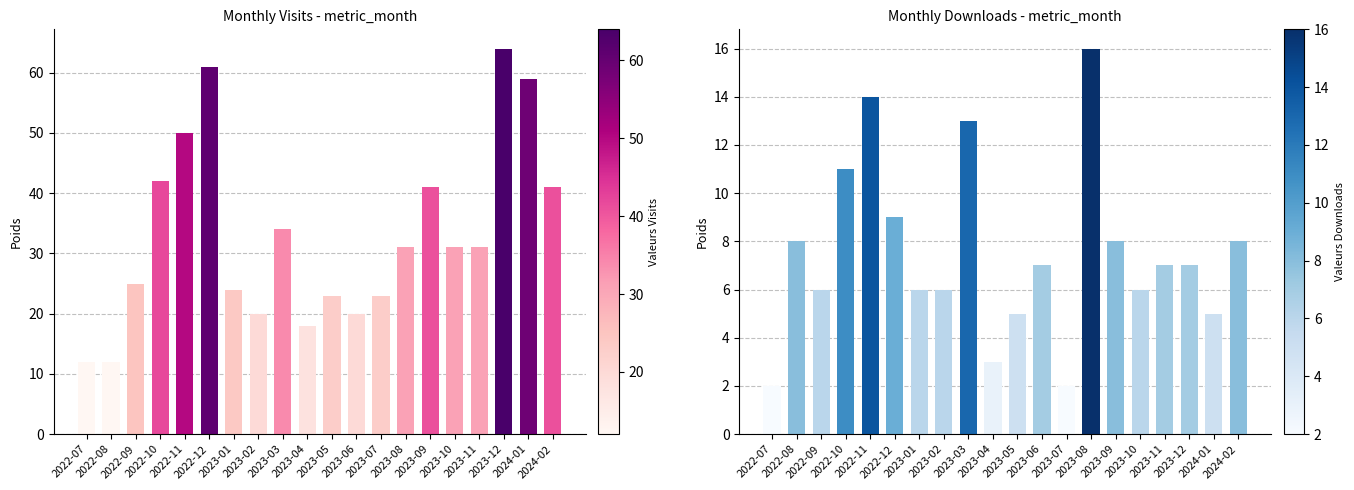

What is the maximum value for monthly_download_resource?

16